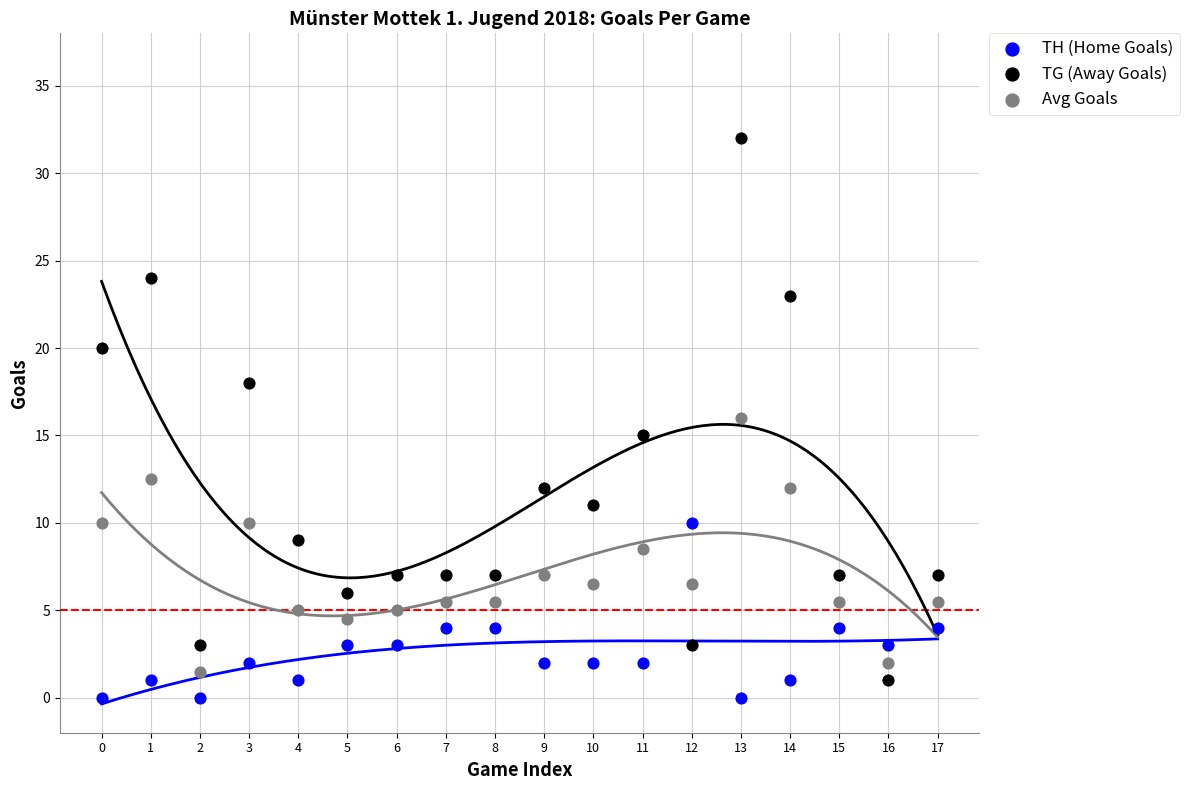

What are all the series names shown in the legend?

TH (Home Goals), TG (Away Goals), Avg Goals